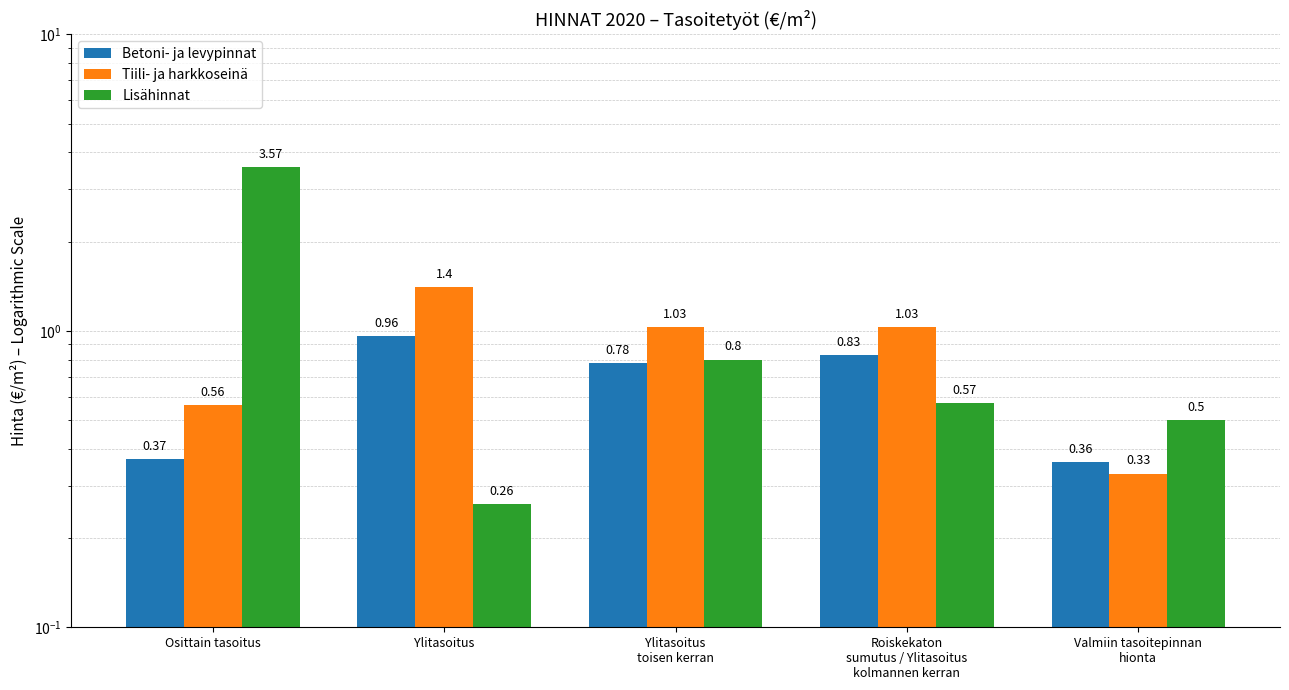

Reading left to right, what are all the values shown in this chart?

Betoni- ja levypinnat: 0.4	1.0	0.8	0.8	0.4
Tiili- ja harkkoseinä: 0.6	1.4	1.0	1.0	0.3
Lisähinnat: 3.6	0.3	0.8	0.6	0.5